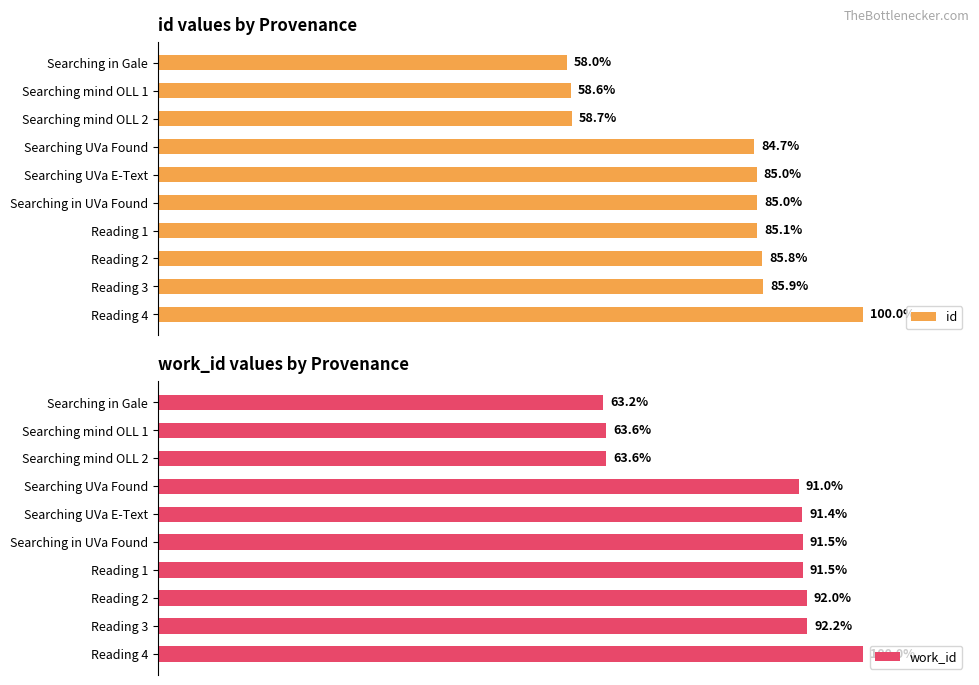

Rank the series by their maximum value, from highest to lowest.

id, work_id